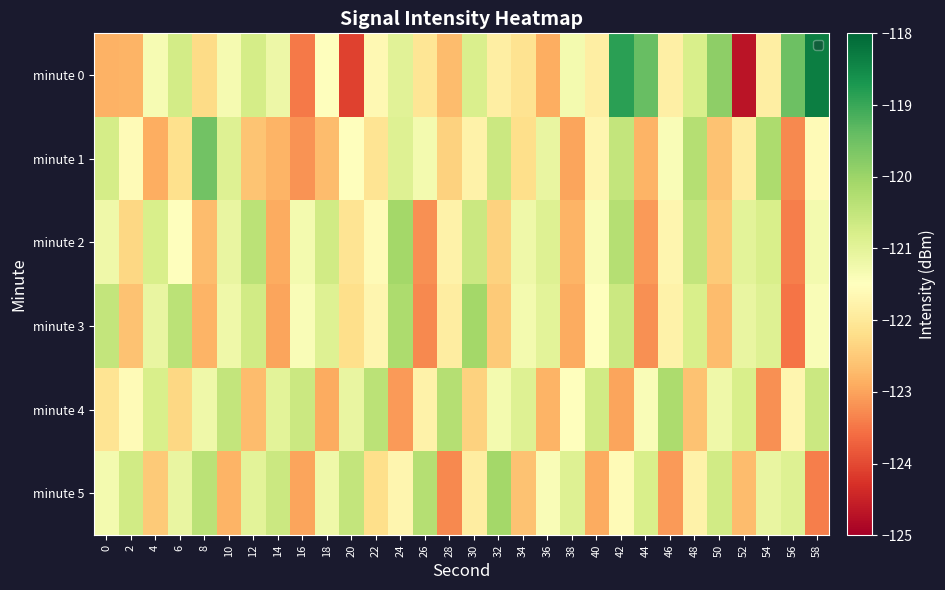

Which has a higher value, 52 or 30?

30